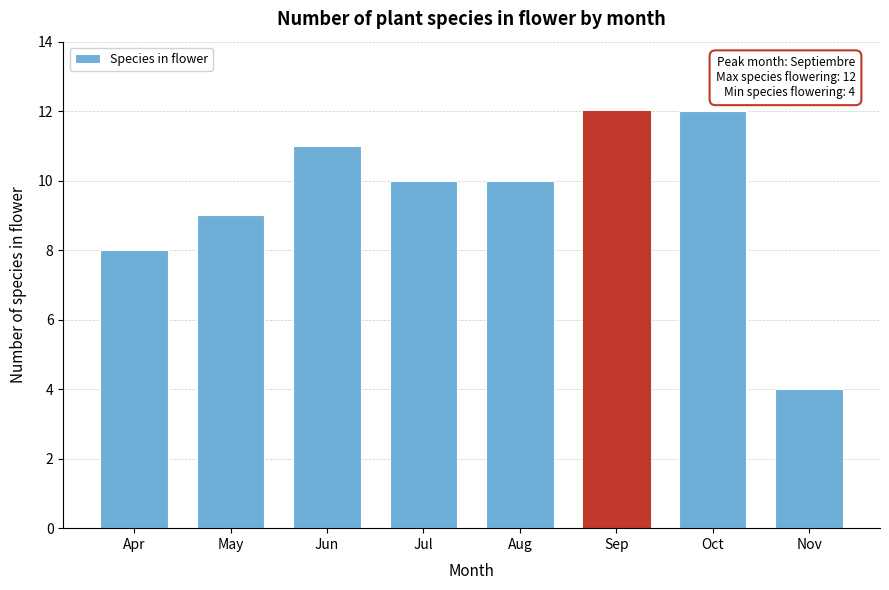

Reading left to right, what are all the values shown in this chart?

Apr=8	May=9	Jun=11	Jul=10	Aug=10	Sep=12	Oct=12	Nov=4